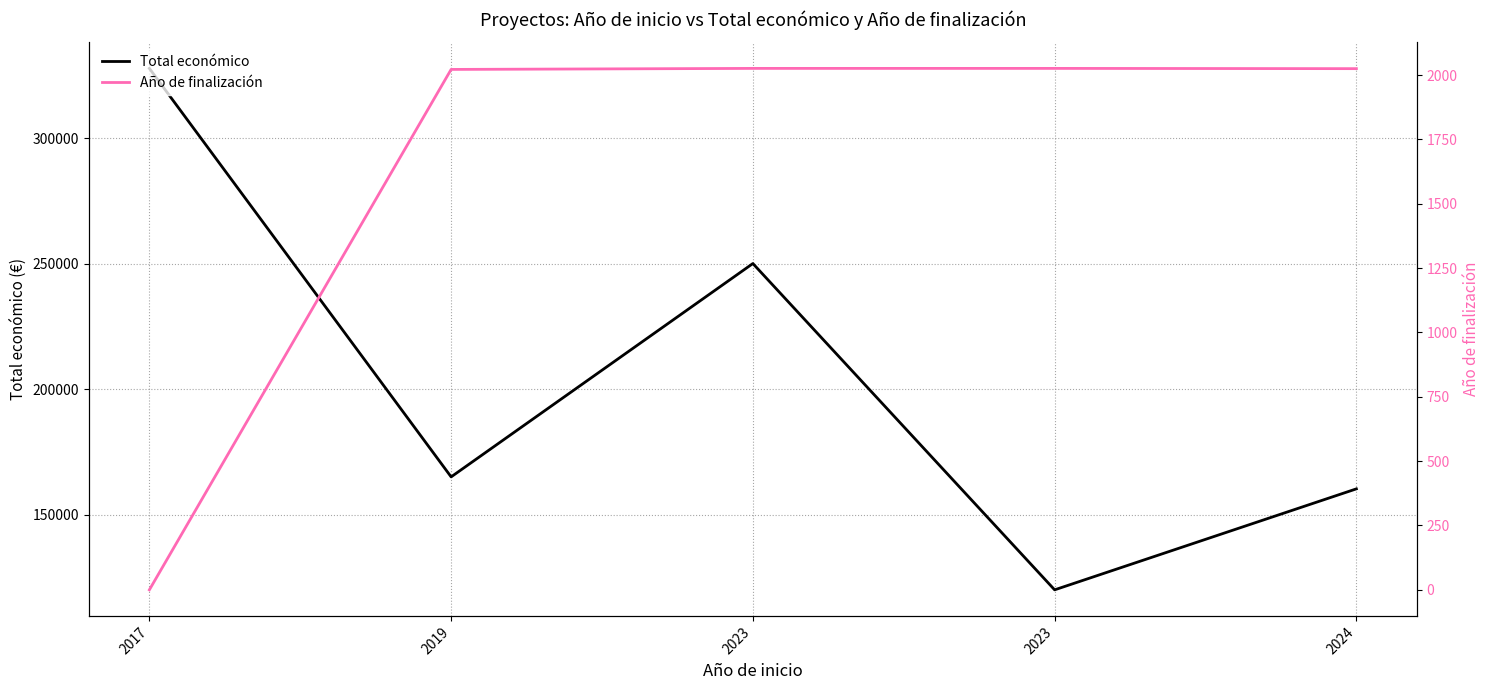

True or false: Año de finalización has a value of 2025 at 2024.

True